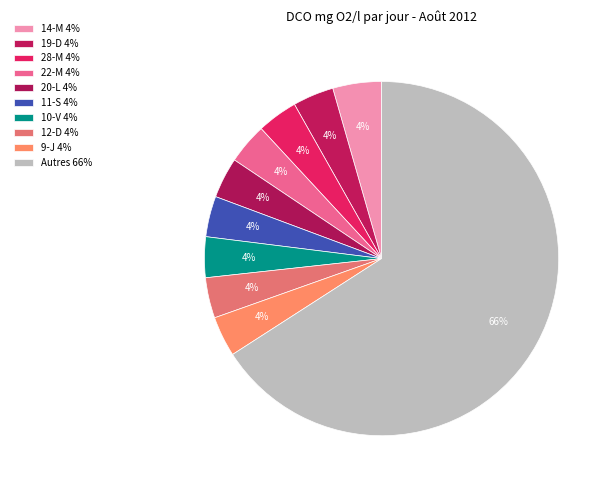

How many slices are in this pie chart?

10